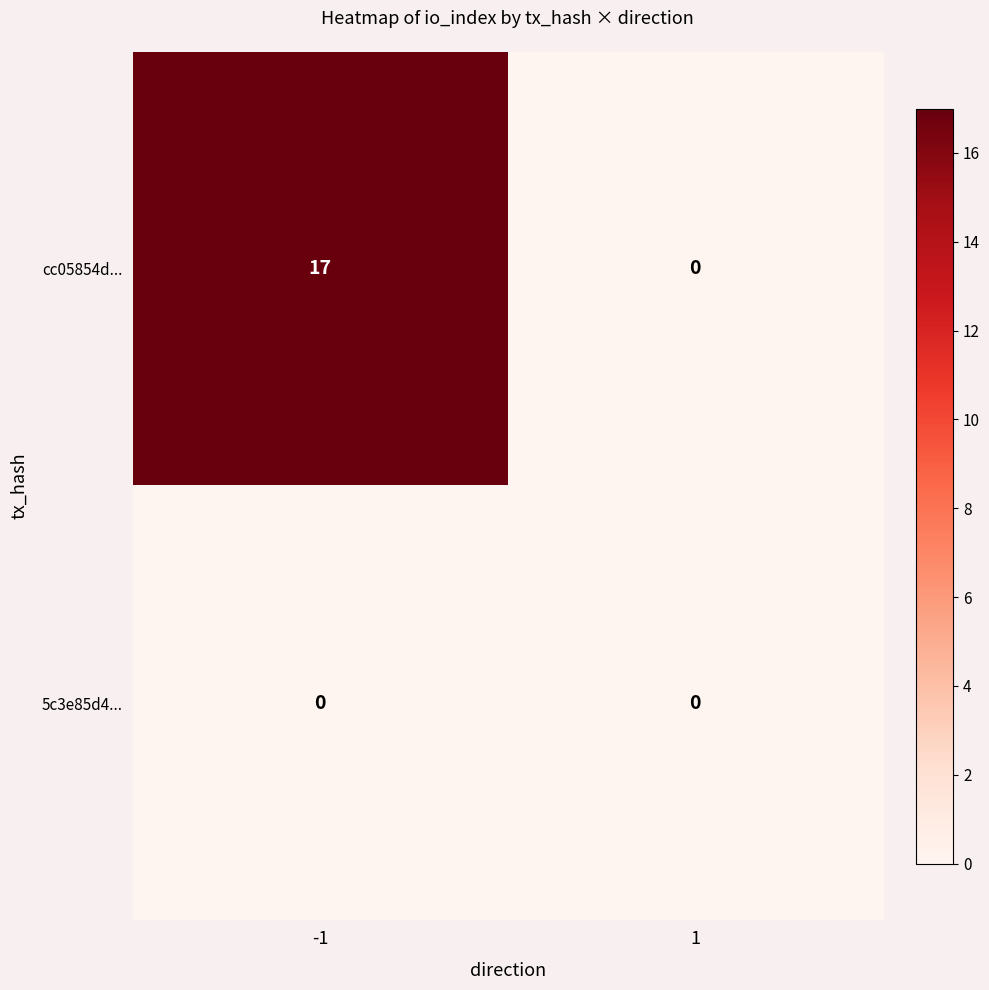

What is the total value across all series at -1?

17